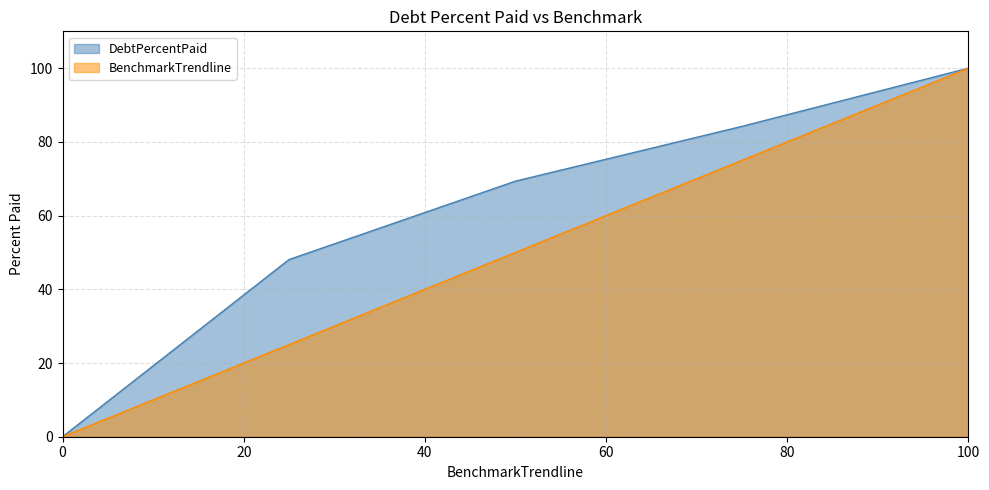

At how many categories does at least one series exceed 64?

3